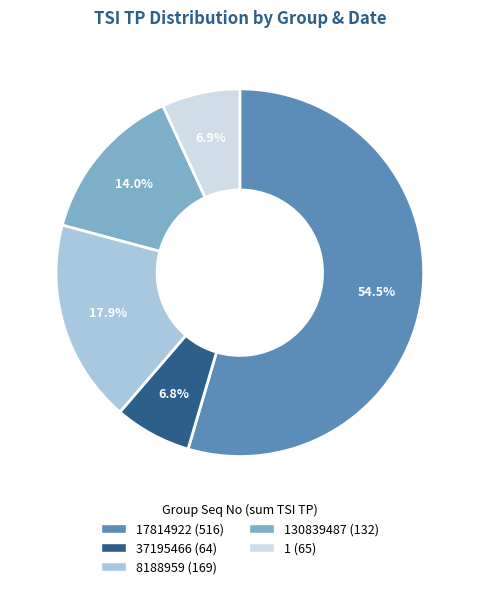

Does any single category account for the majority?

Yes